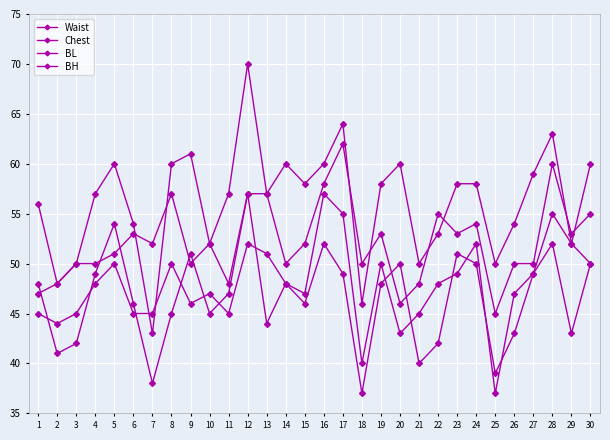

Count the number of categories in the chart.

30